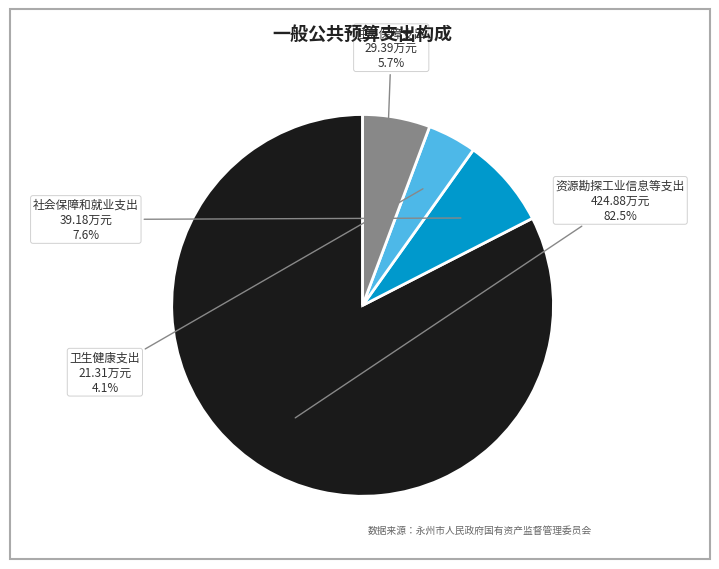

How many segments does this pie chart have?

4